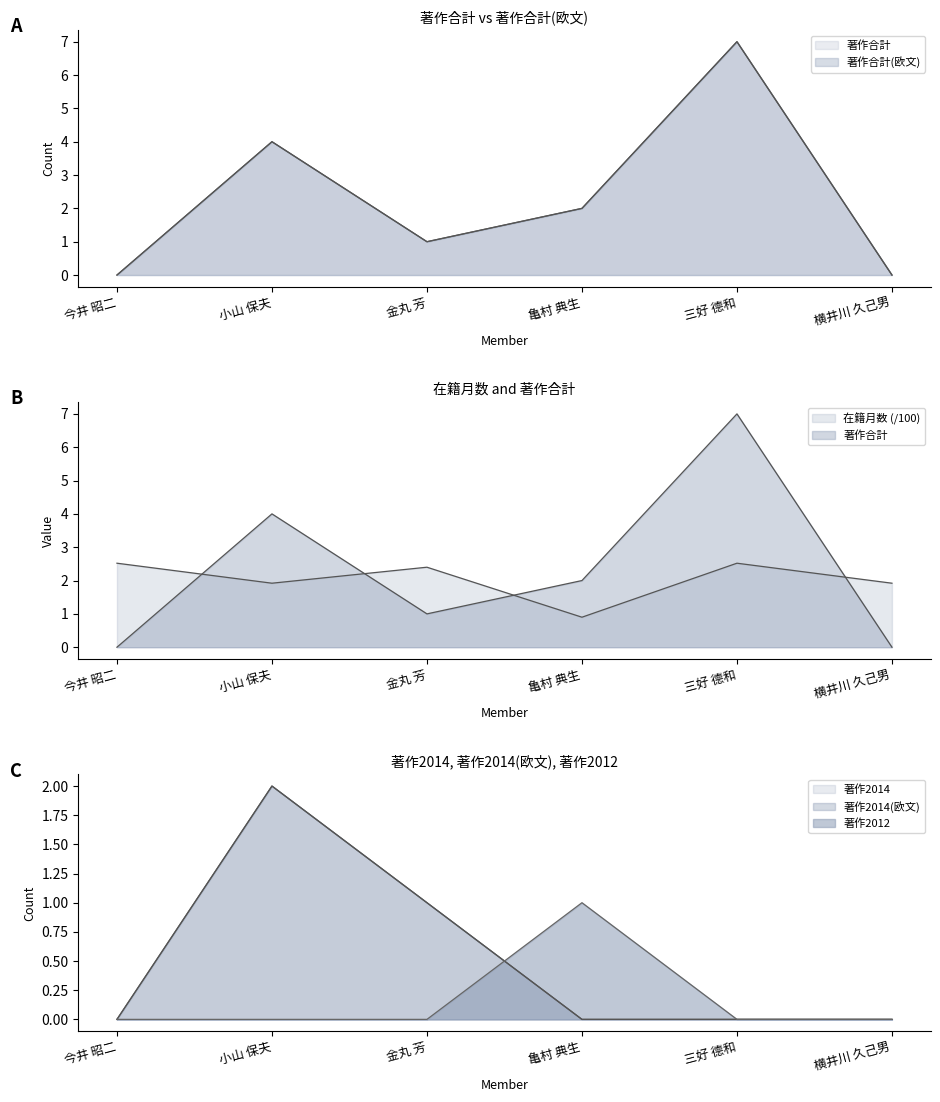

At which category does 著作合計(欧文) reach its first local valley?

金丸 芳